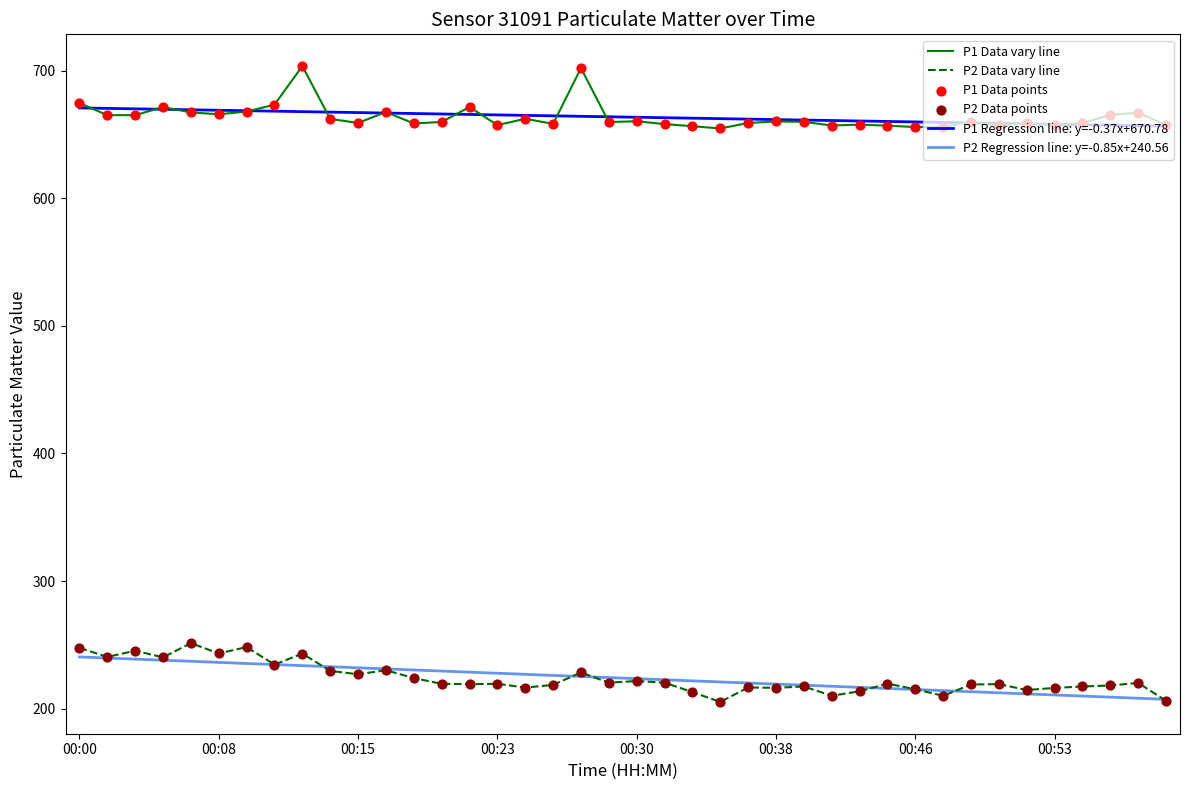

At how many categories does at least one series exceed 248?

40